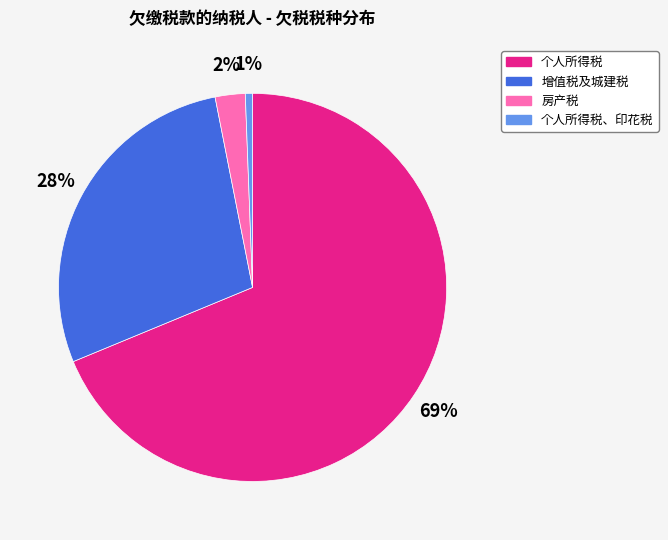

To the nearest percent, what is the average slice percentage?

25%